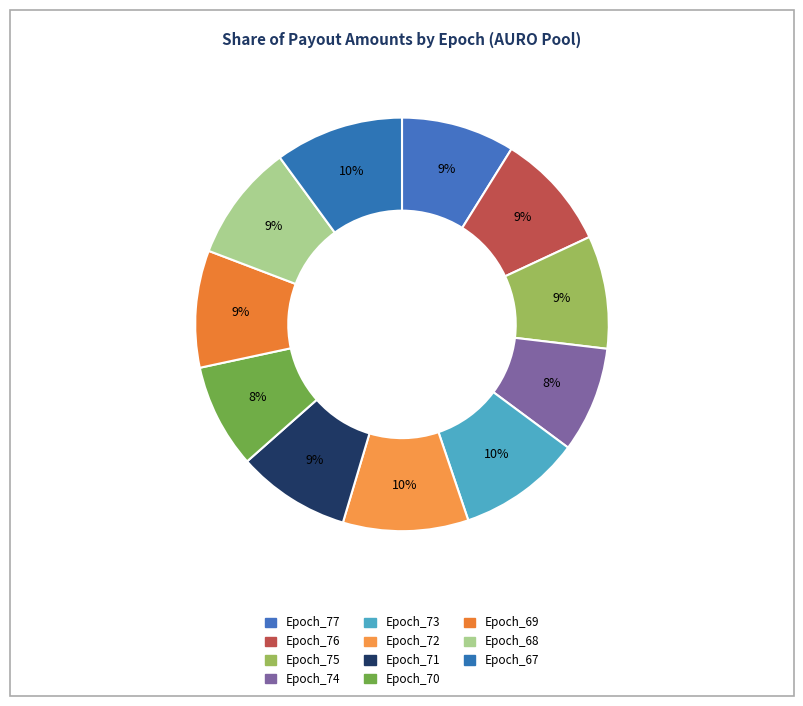

Which slice is the largest?

Epoch_67